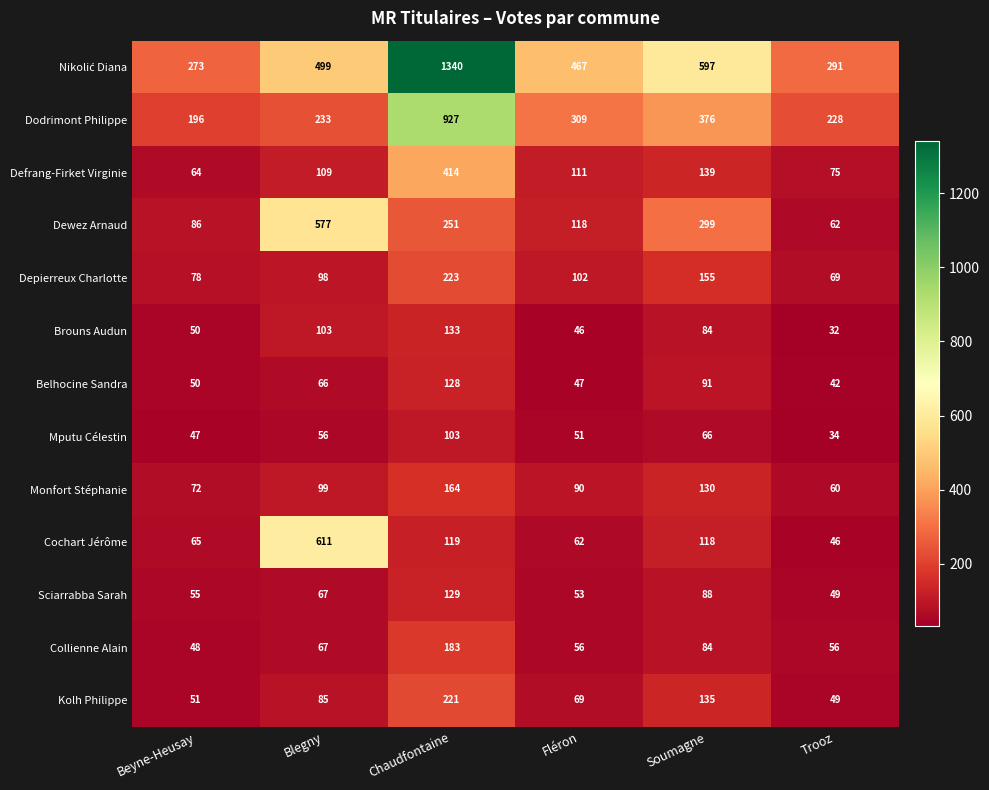

What is the approximate value of Collienne Alain at Soumagne, to the nearest 5?

85